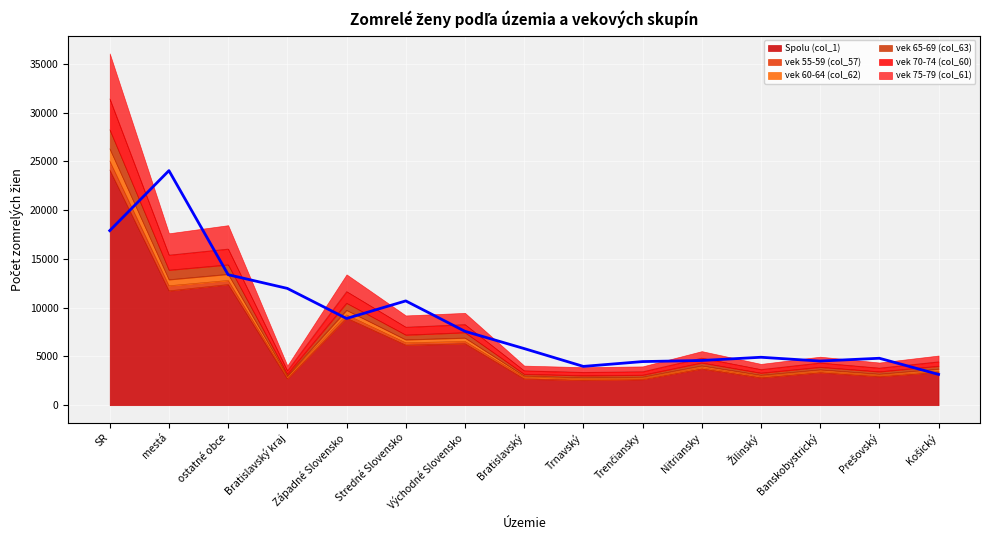

What value does the data have at Bratislavský kraj?

11974.7